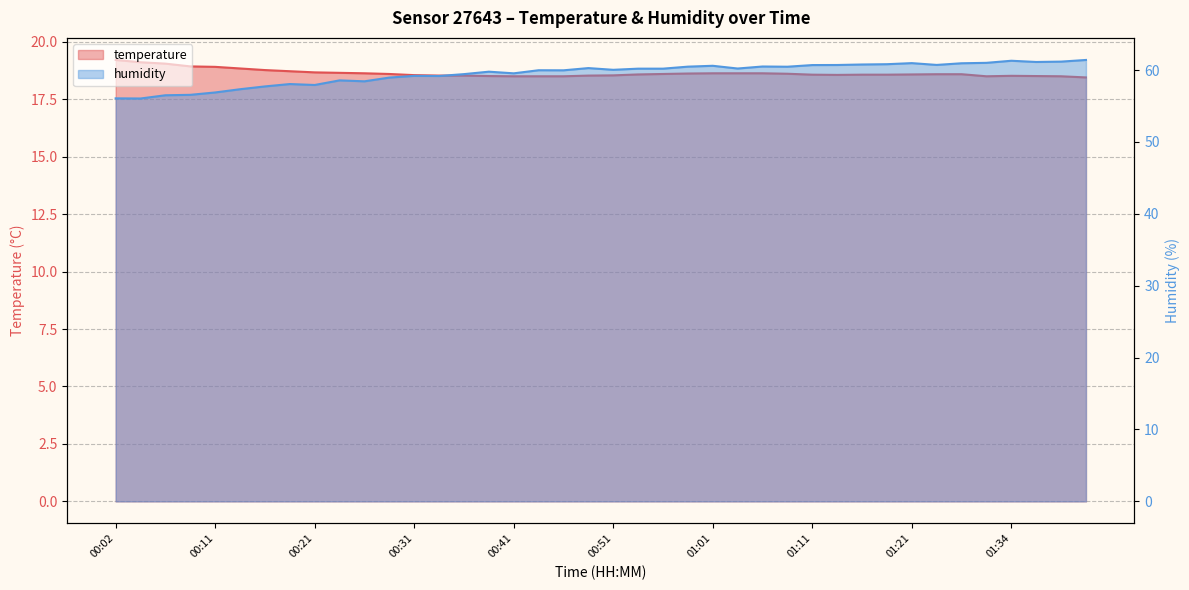

What is the lowest value of the temperature series?

18.4